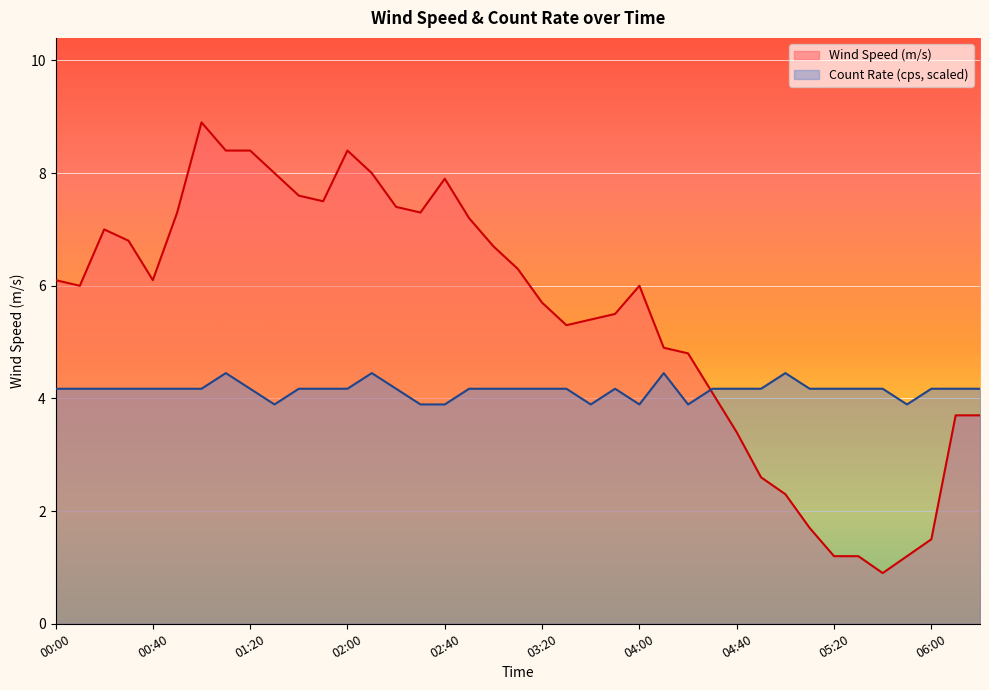

Is the value of Count Rate (cps) at 02:00 greater than the value of Wind Speed (m/s) at 00:20?

No